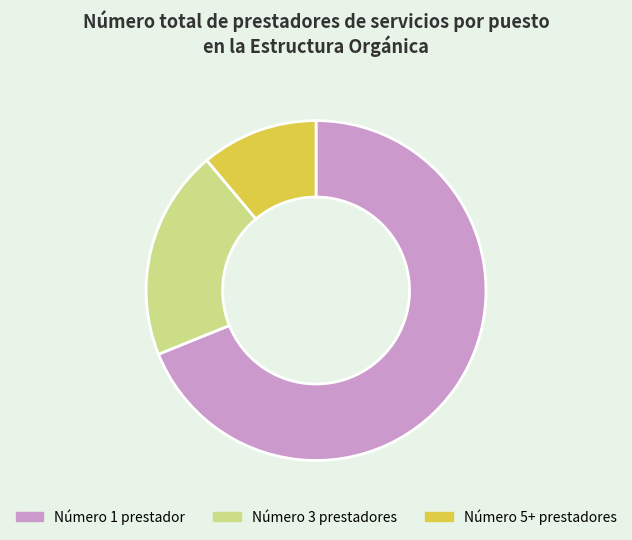

Combined, do Número 3 prestadores and Número 1 prestador account for over 50%?

Yes